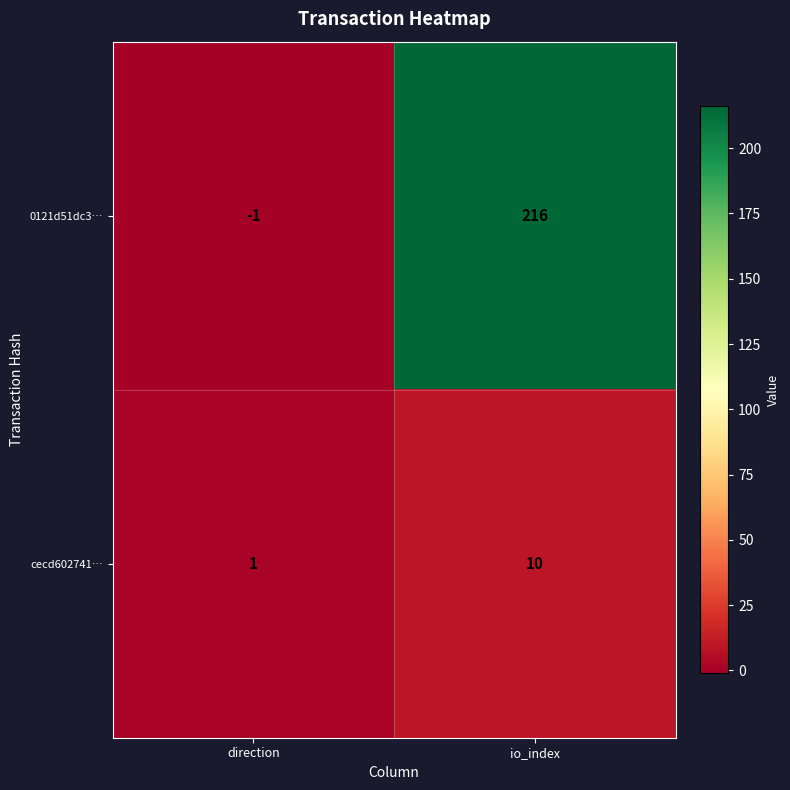

At which category does the chart reach its peak across all series?

io_index